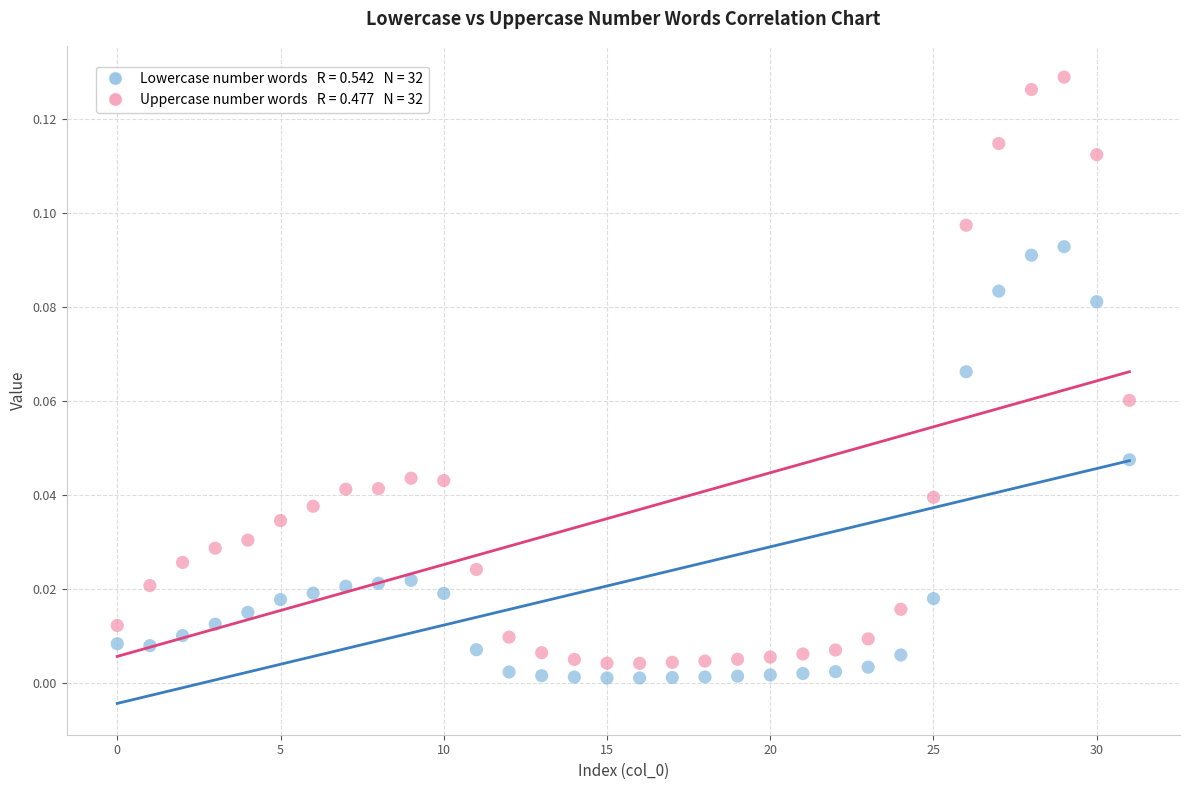

How many data points are displayed?

64